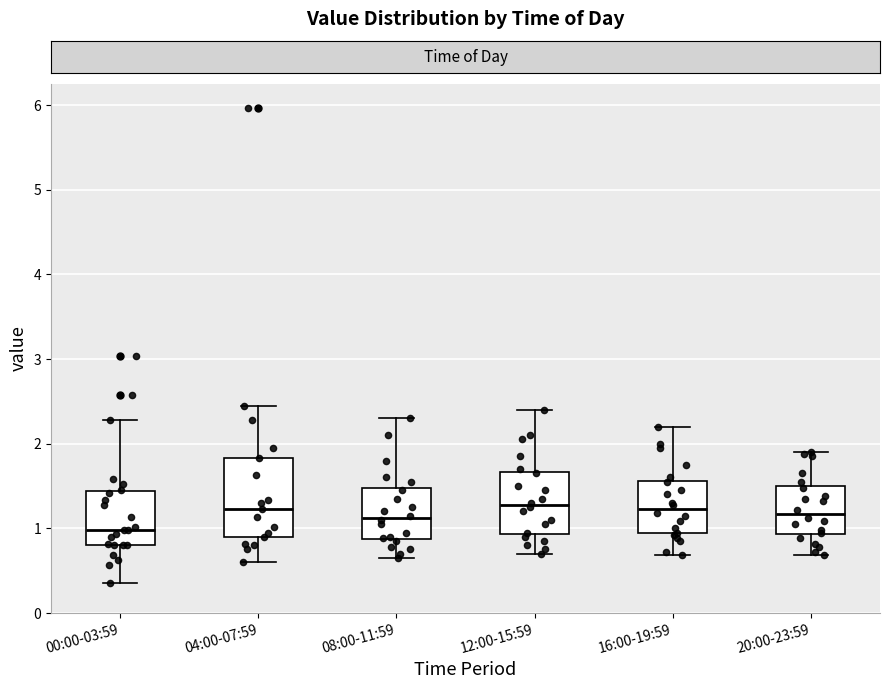

Which box is the tallest, from its lower edge to its upper edge?

04:00-07:59